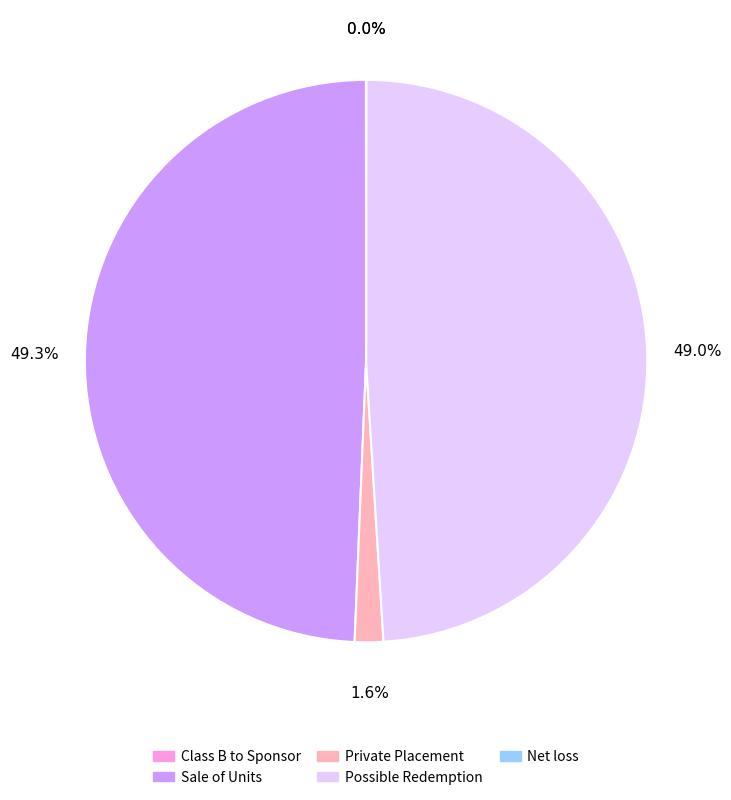

Does any single category account for the majority?

No